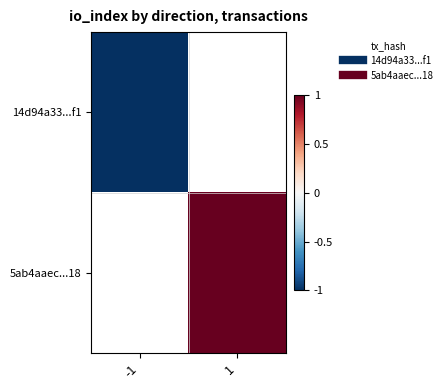

How many series are shown in this chart?

2